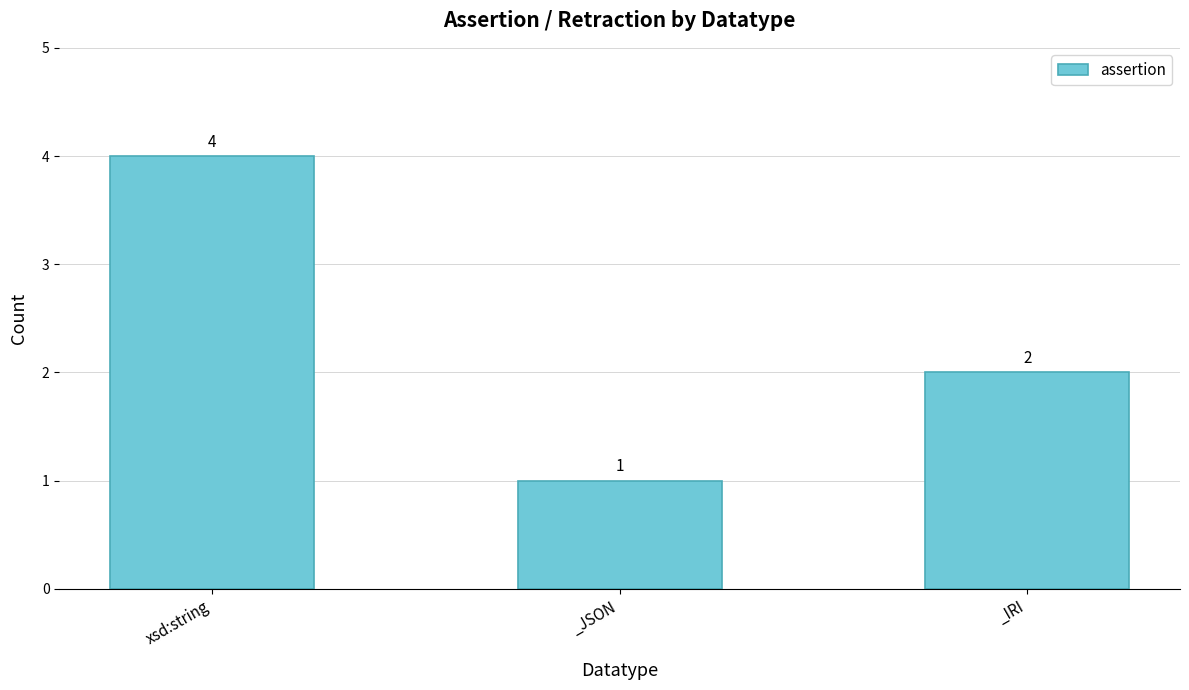

Count the values in the range 1 to 4.

3